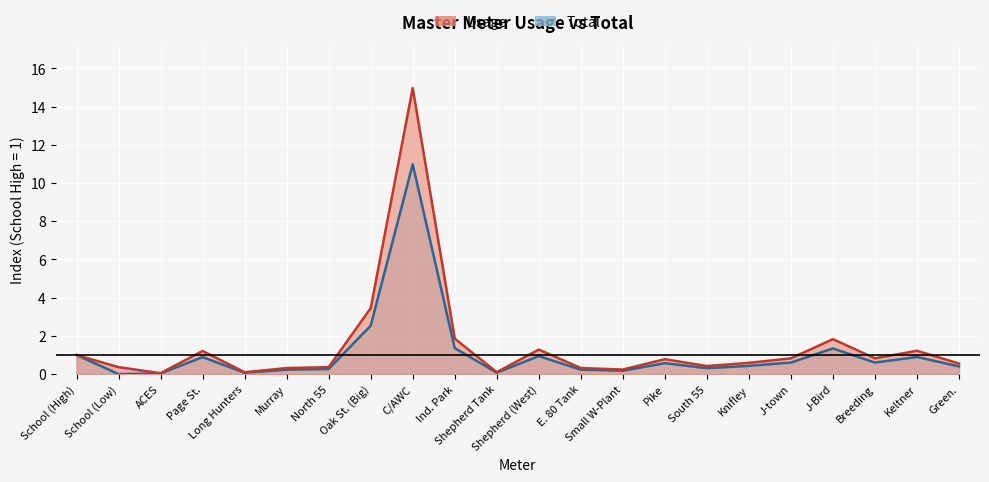

Where is Usage nearest to the value 7?

Oak St. (Big)